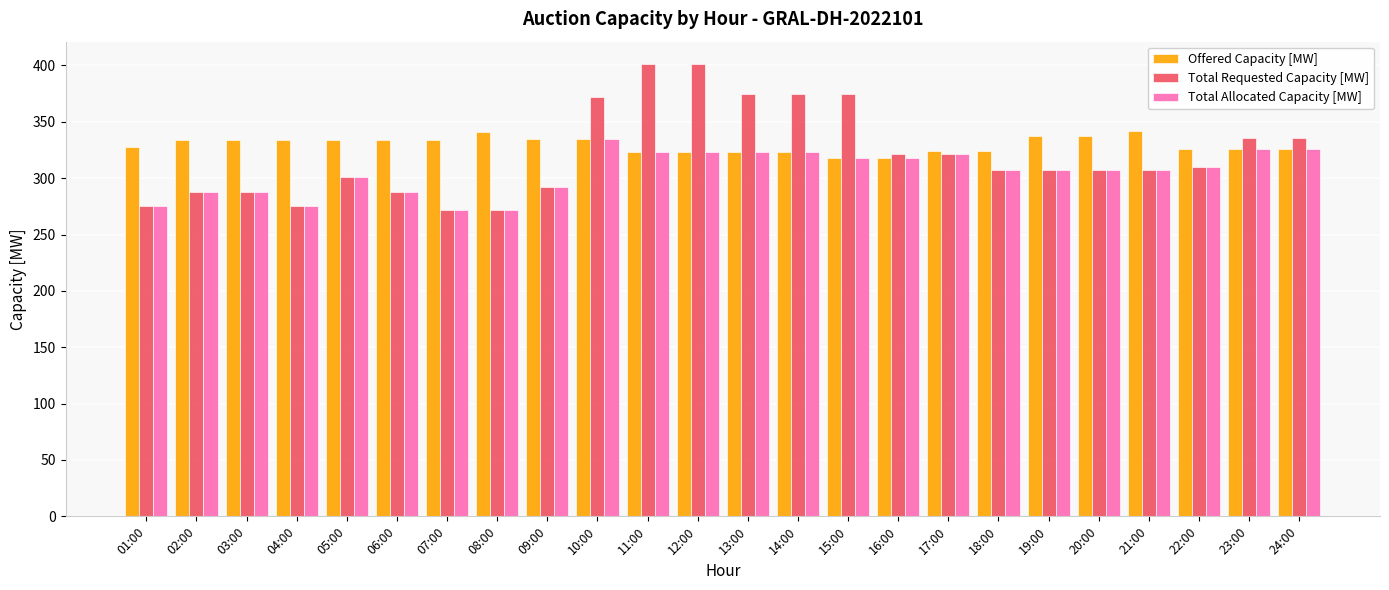

What is the value of the Total Allocated Capacity [MW] bar at the 24th from the left?

326